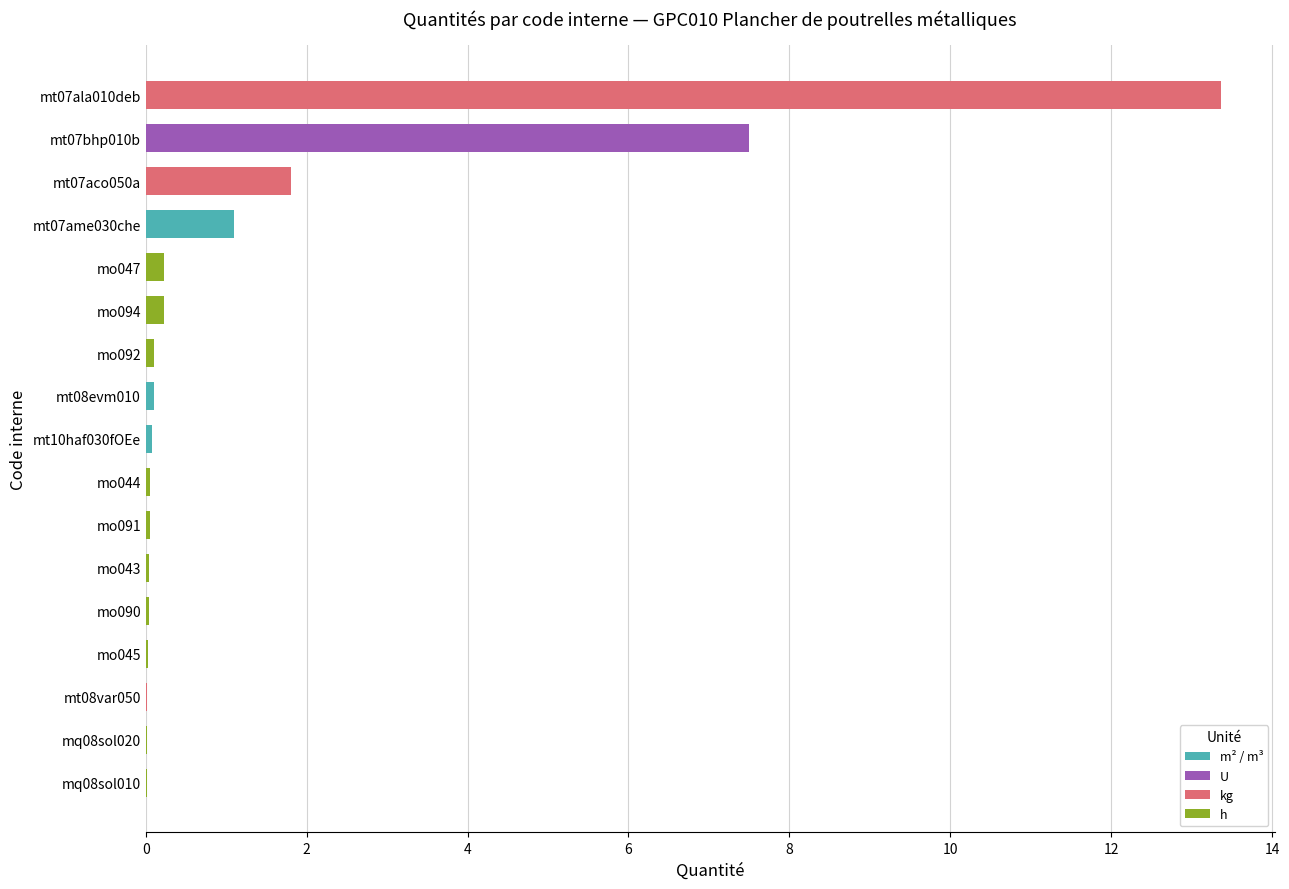

Count the number of categories in the chart.

17